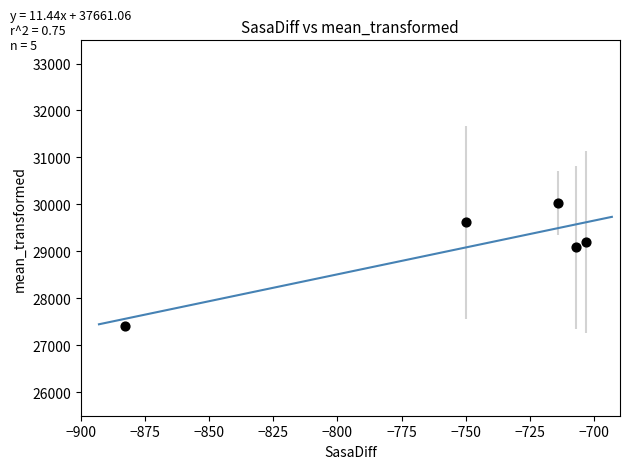

What Y value in the scatter plot is closest to 28716?

29083.3